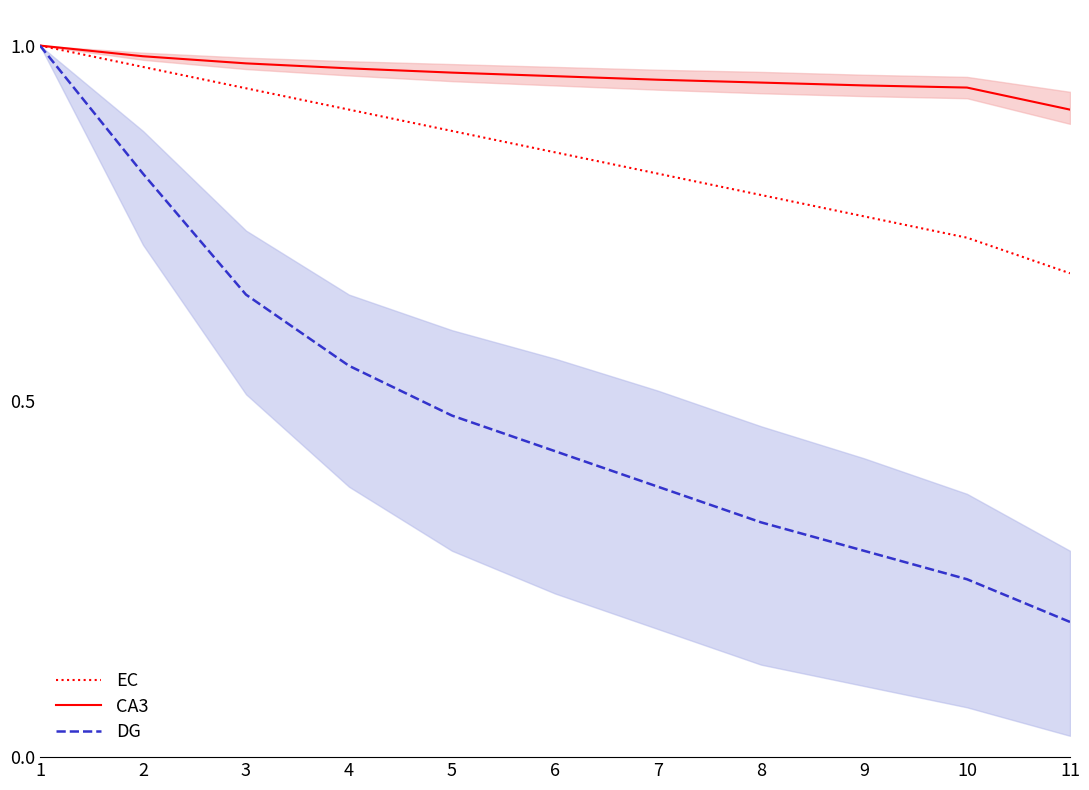

What is the total value across all series at 11?

1.8